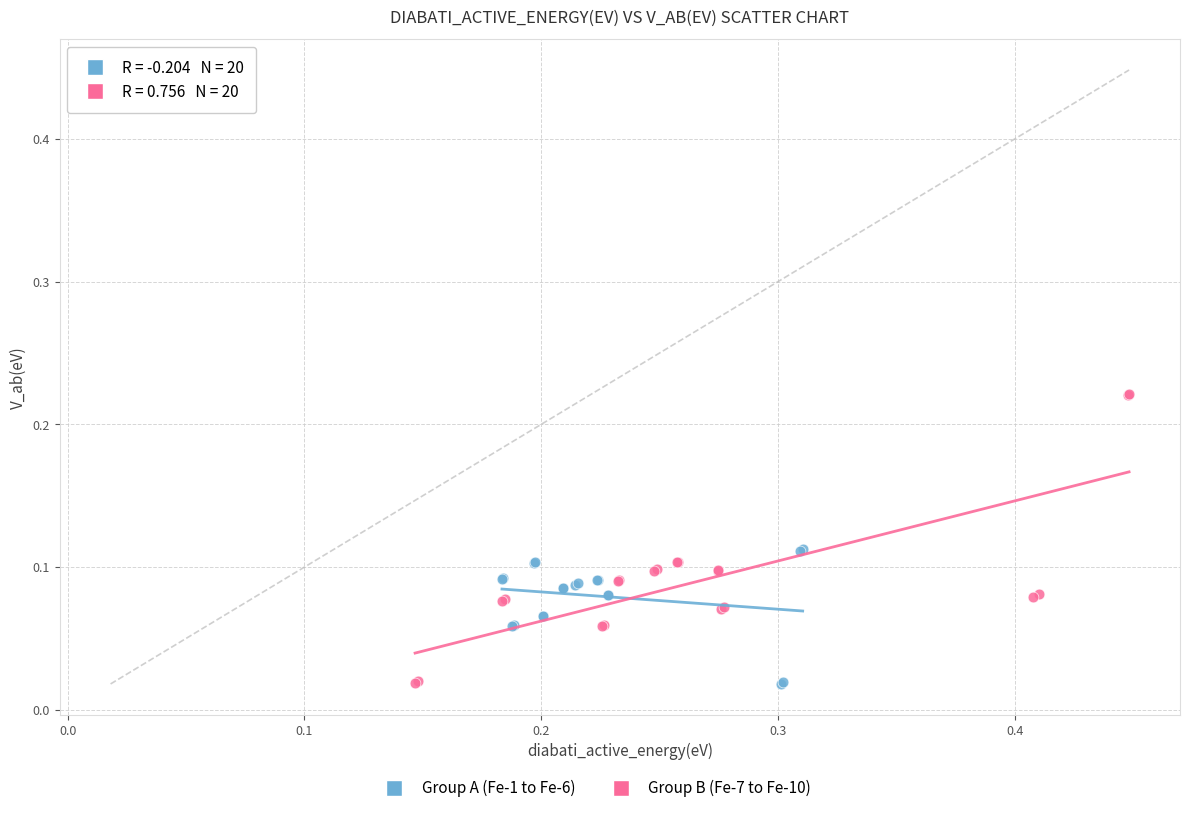

Which series has the largest Y range (max minus min)?

Group B (Fe-7 to Fe-10)